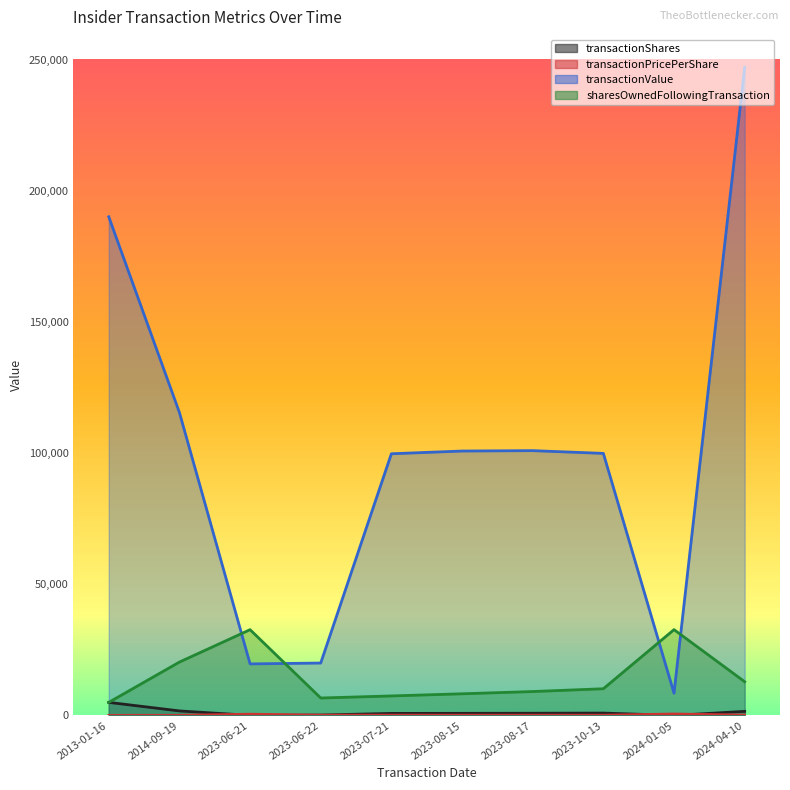

The transactionValue series shows 5253.9 at 2024-01-05. True or false?

False